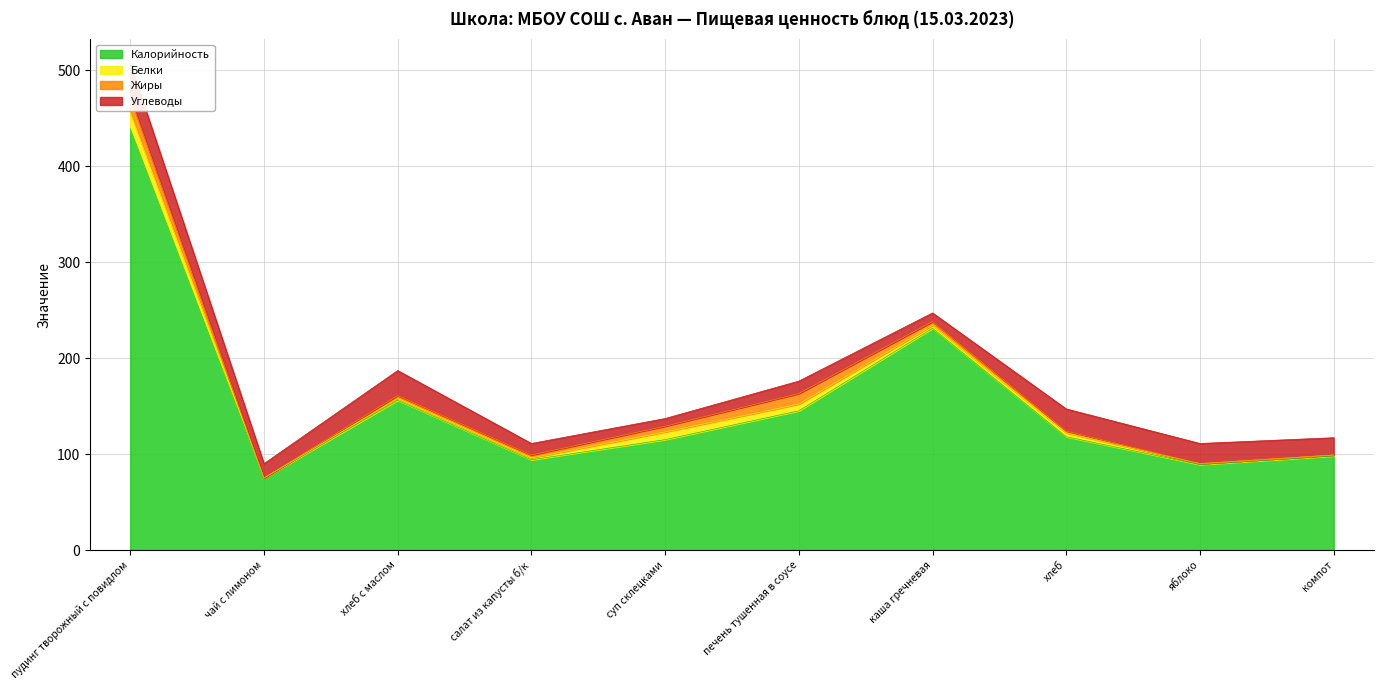

What is the label of the 6th point from the right?

суп склецками